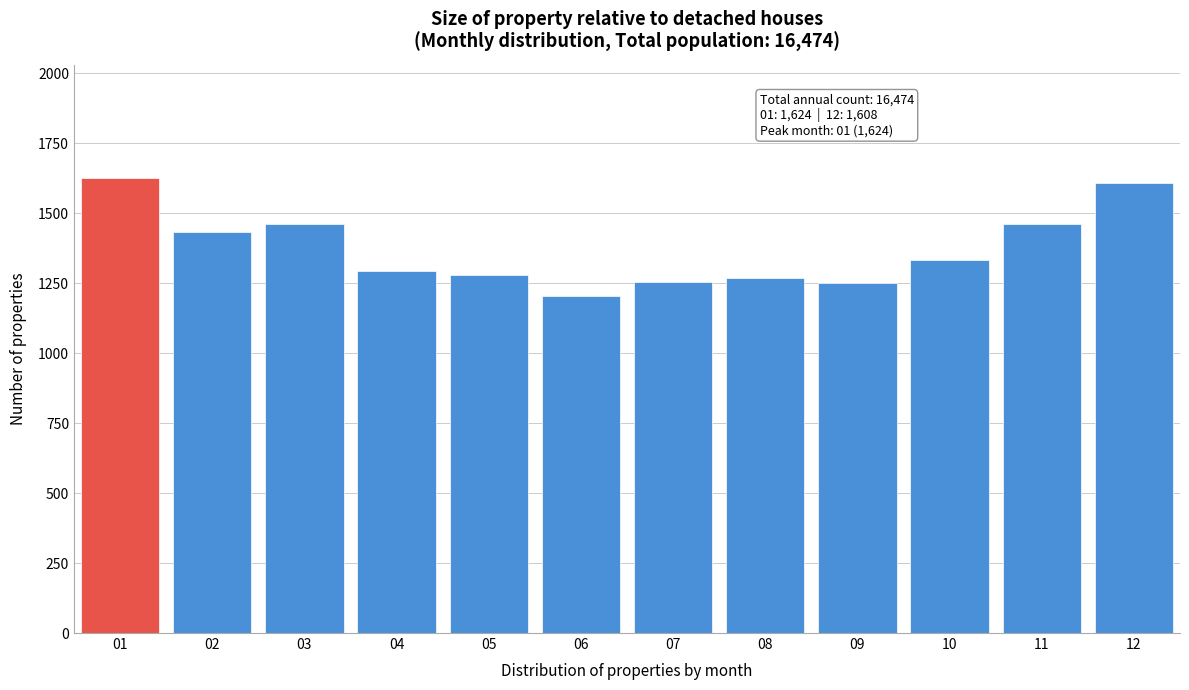

What is the value of the 4th bar from the left?

1295